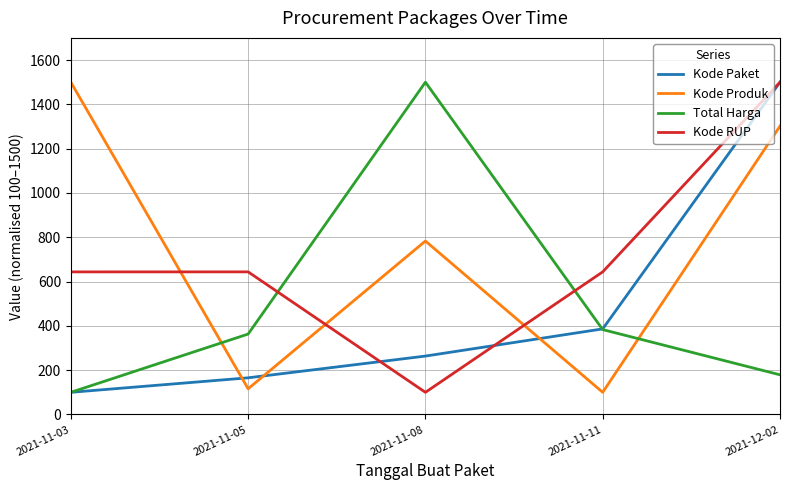

List the labels in order of Kode Paket value, smallest first.

2021-11-03, 2021-11-05, 2021-11-08, 2021-11-11, 2021-12-02